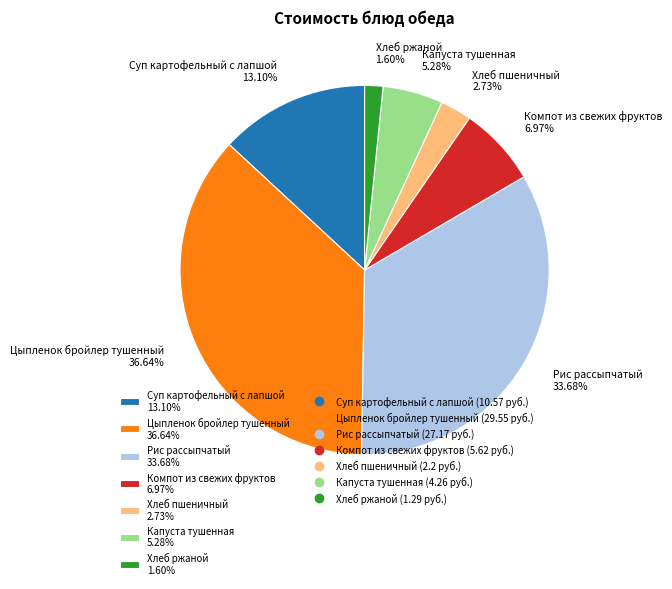

True or false: Хлеб пшеничный accounts for 3% of the total.

True